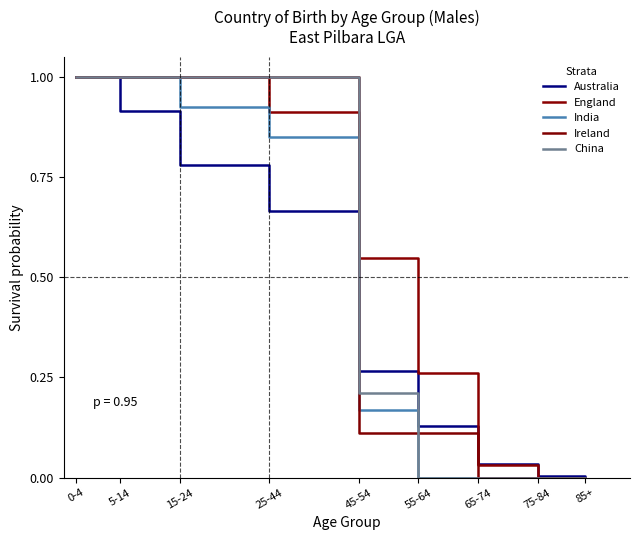

Is it true that England equals 0.0 at 75-84?

True